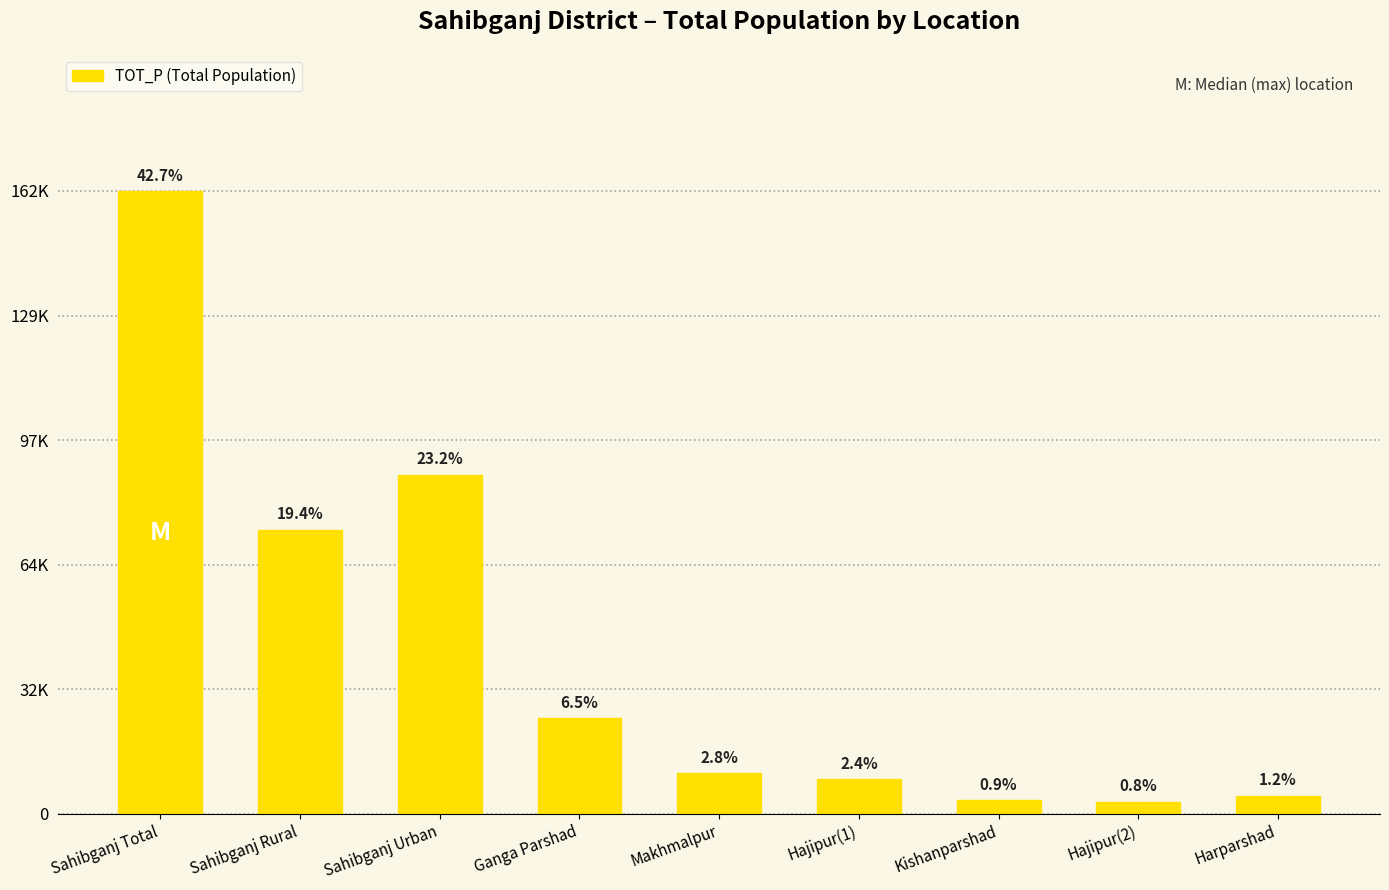

The chart shows a value of 162120 at Sahibganj Total. True or false?

True